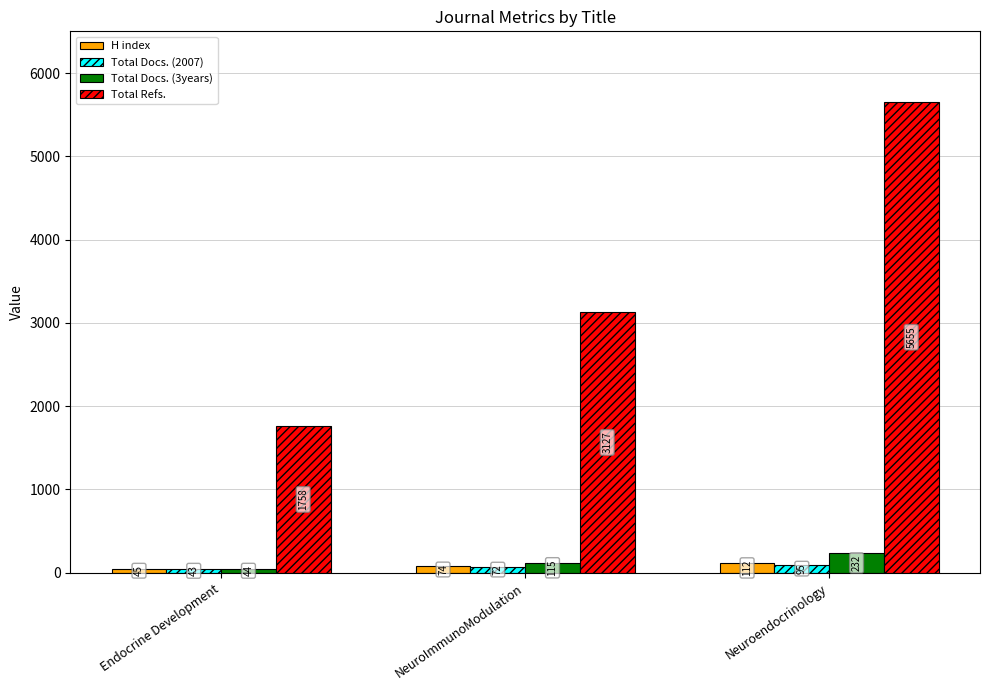

What is the lowest value of the H index series?

45